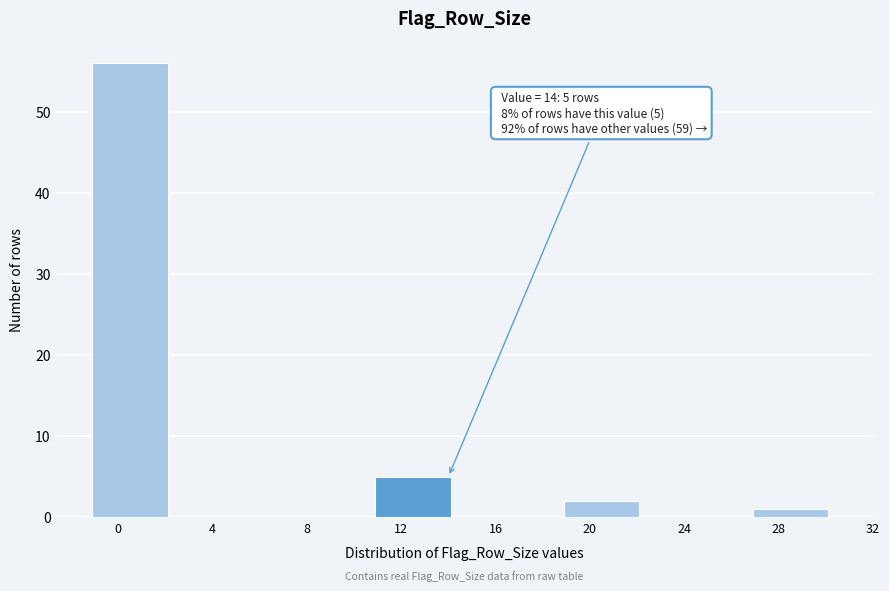

Reading left to right, list all the values displayed in this chart.

0=56	4=0	8=0	12=5	16=0	20=2	24=0	28=1